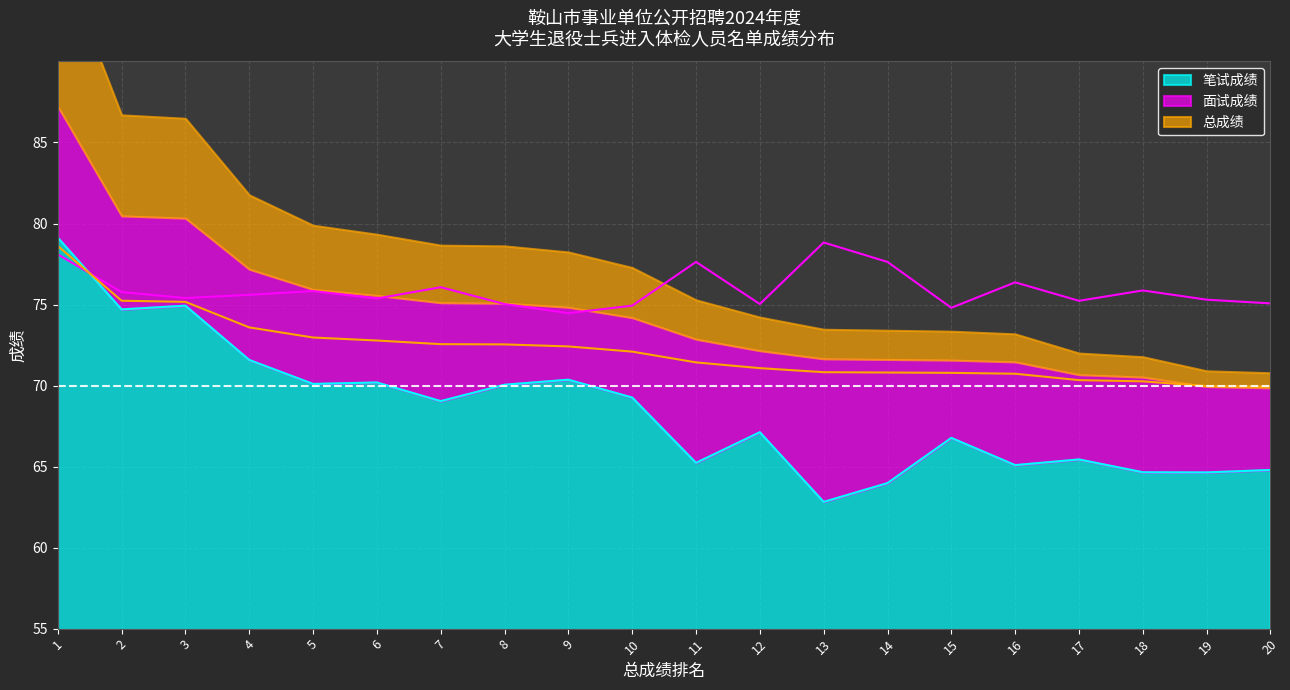

What is the minimum value for 笔试成绩?

62.8